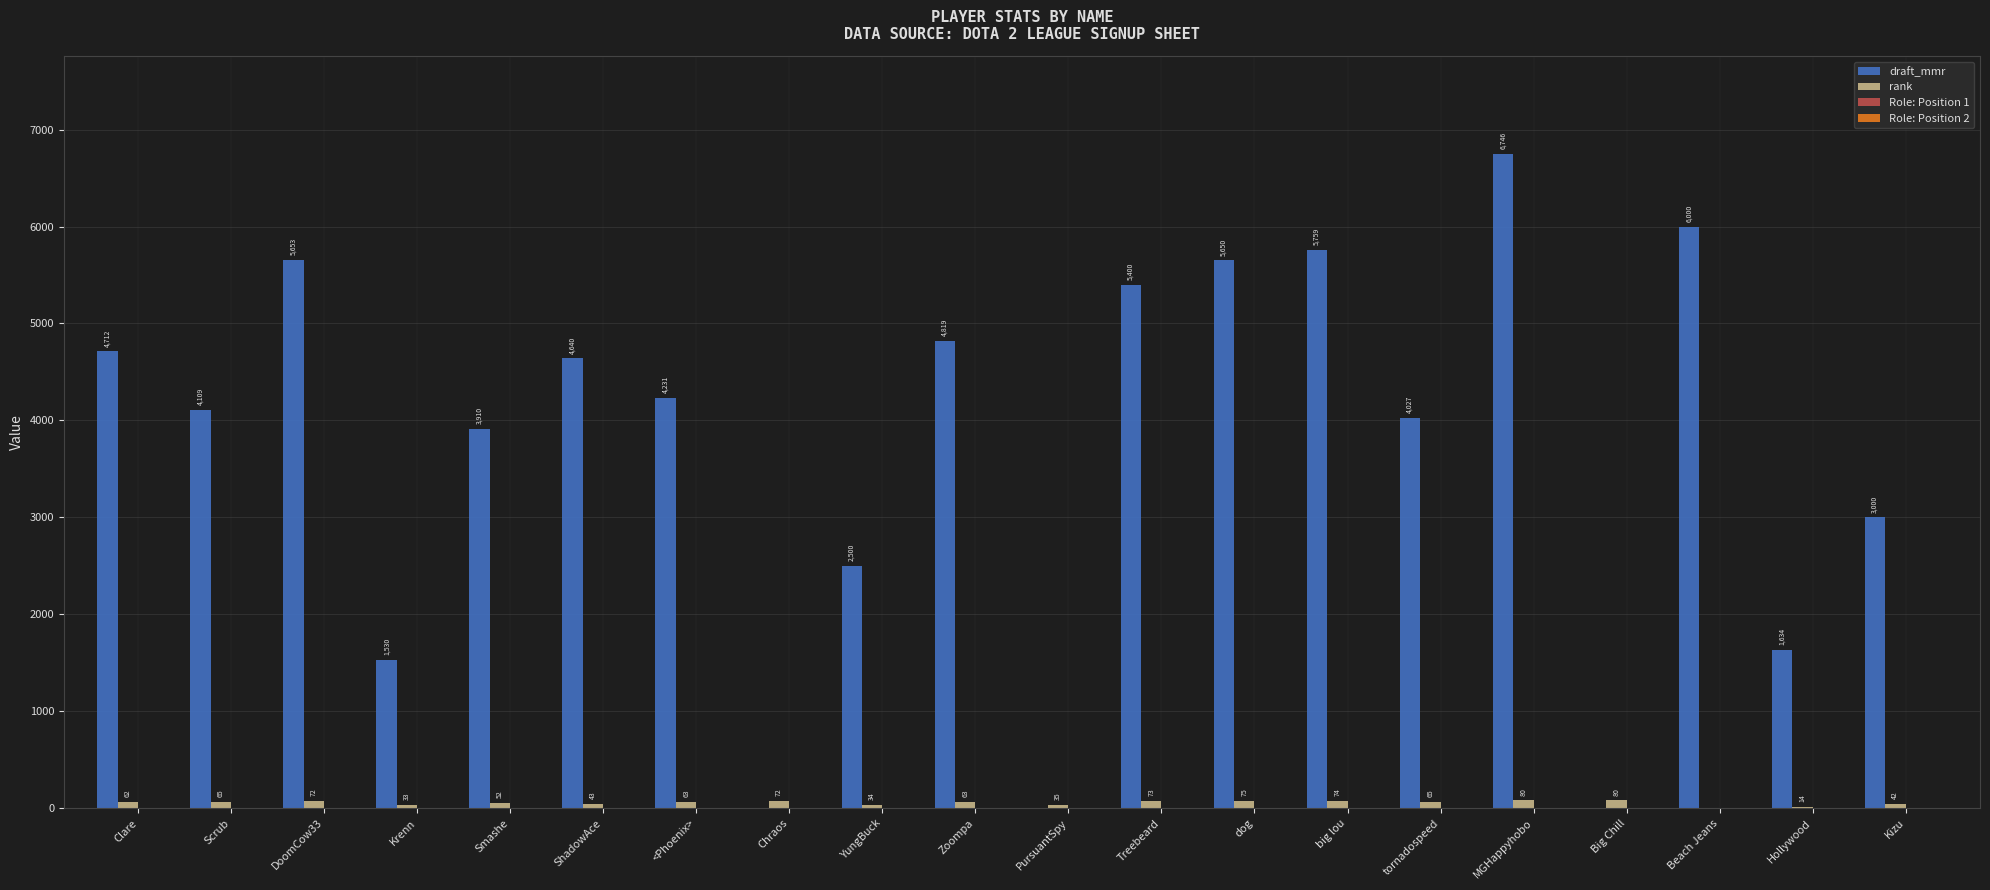

The draft_mmr series shows 4231 at <Phoenix>. True or false?

True